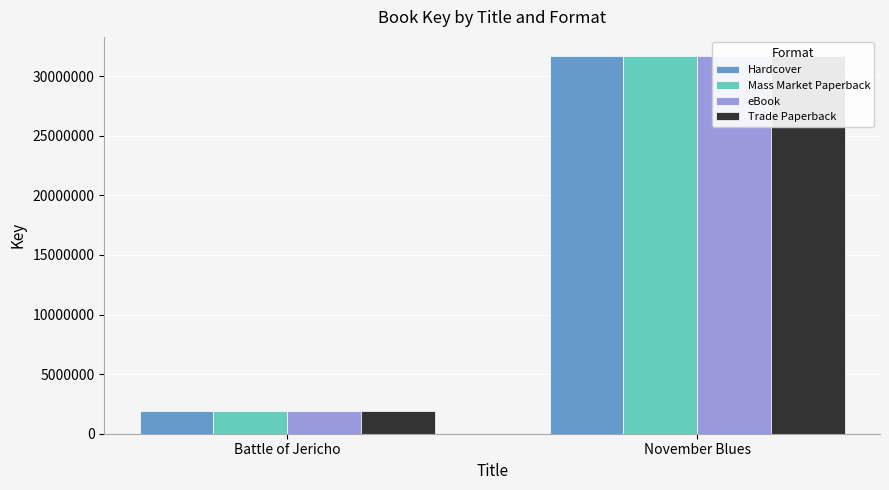

Which series has the largest range (max minus min)?

Hardcover